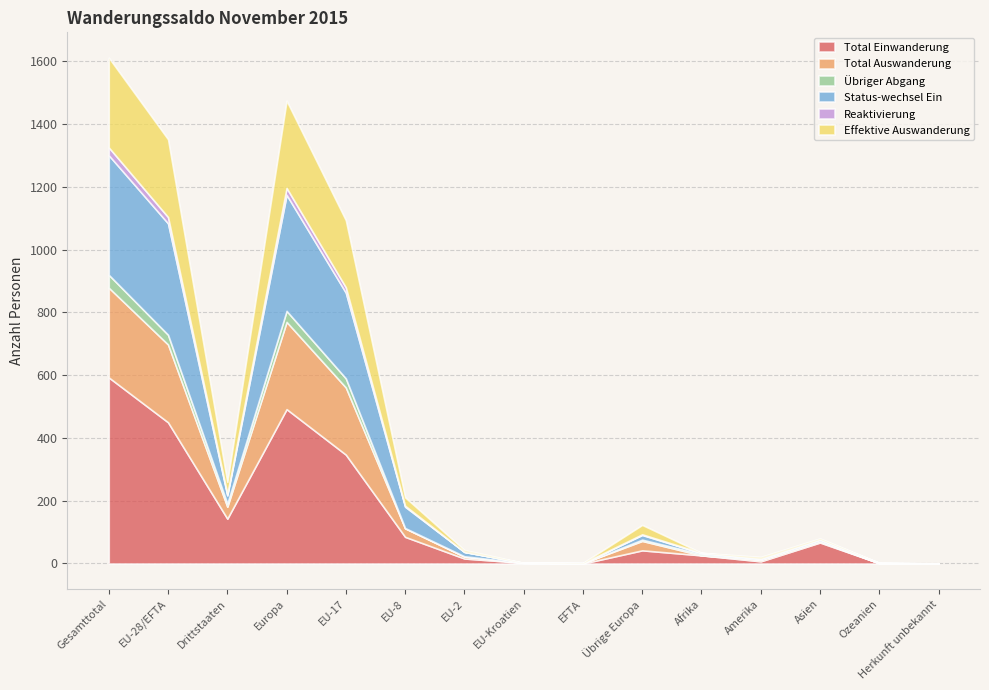

What is the difference between the second highest and minimum values in the Effektive Auswanderung series?

278